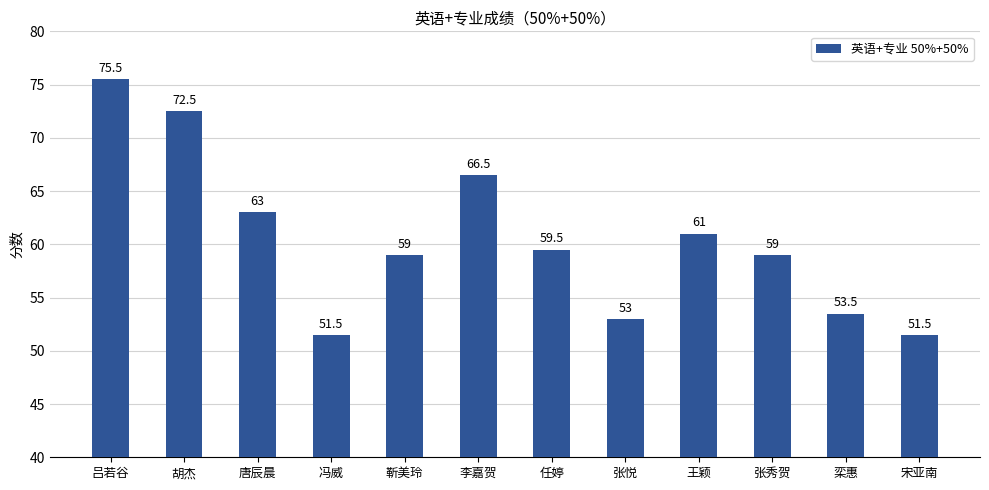

How many data points does each series have?

12